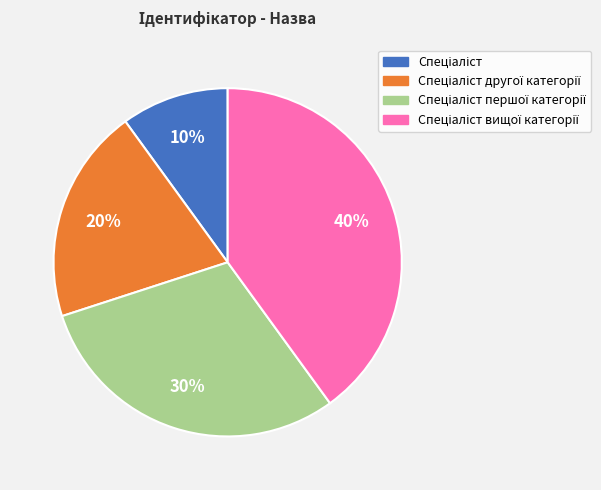

Is there a majority slice in this chart?

No